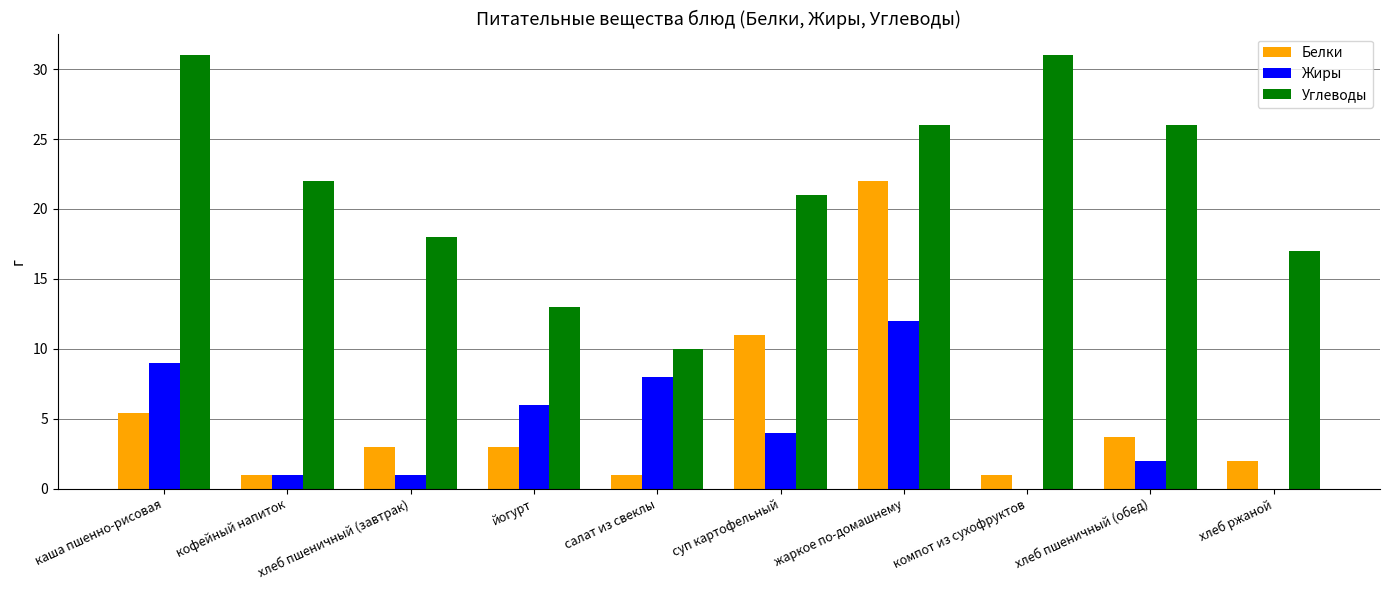

What is the total value across all series at хлеб ржаной?

19.0